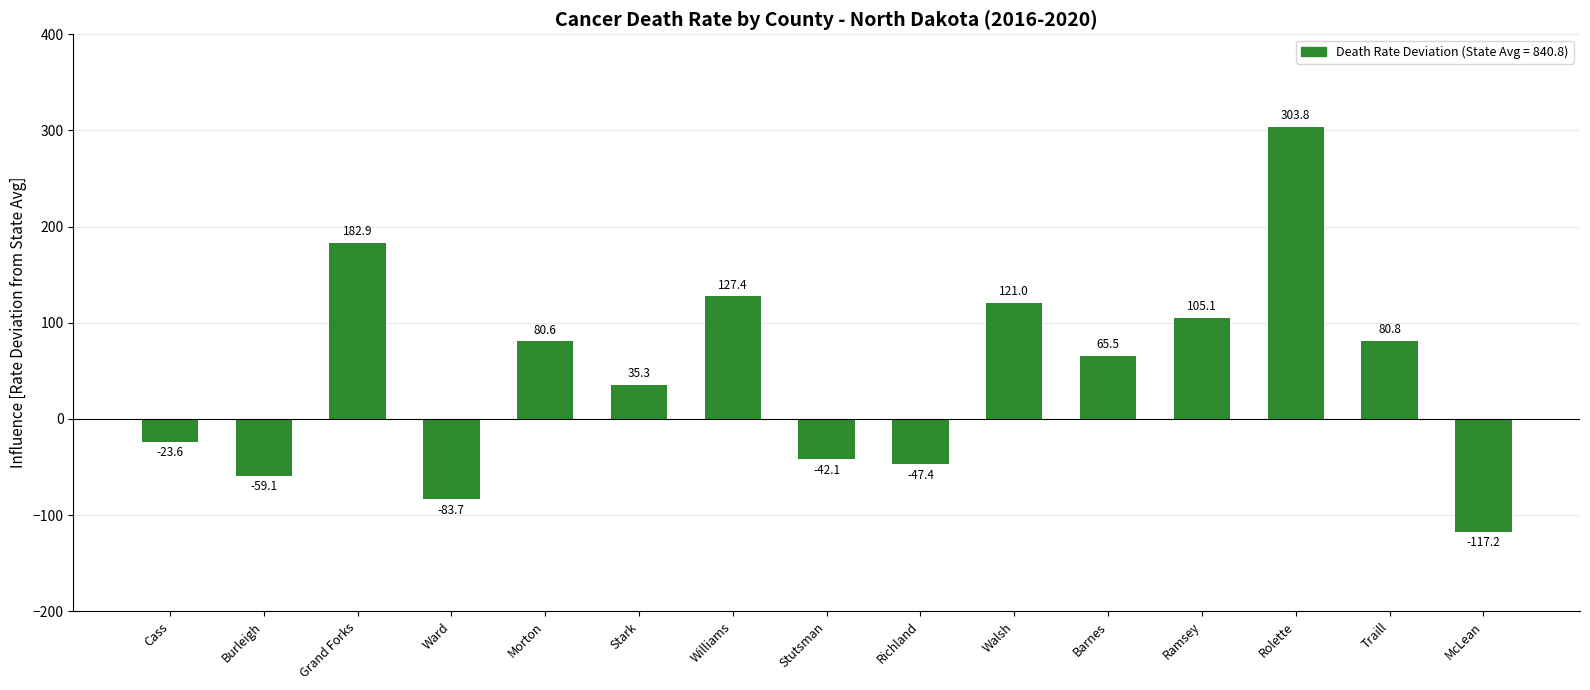

What is the value of the 12th bar from the left?

105.1